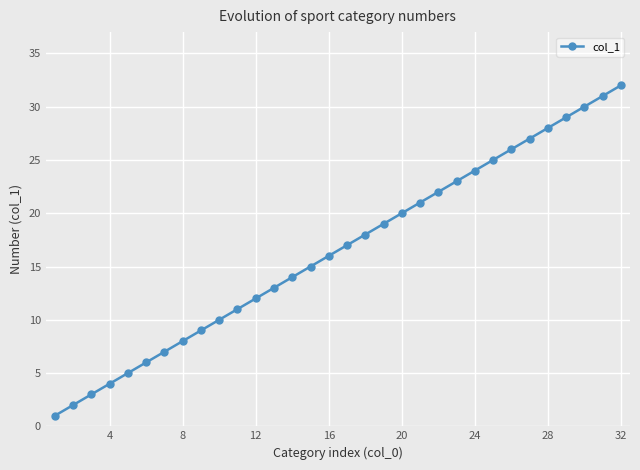

True or false: there are more than 2 points higher than both neighbors.

False